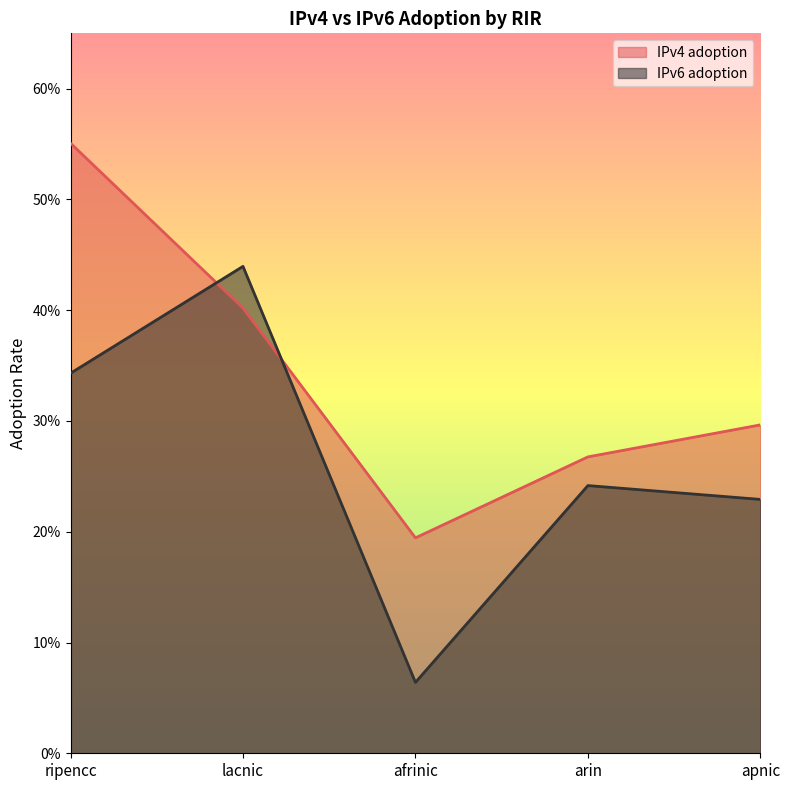

What is the smallest value displayed?

0.1